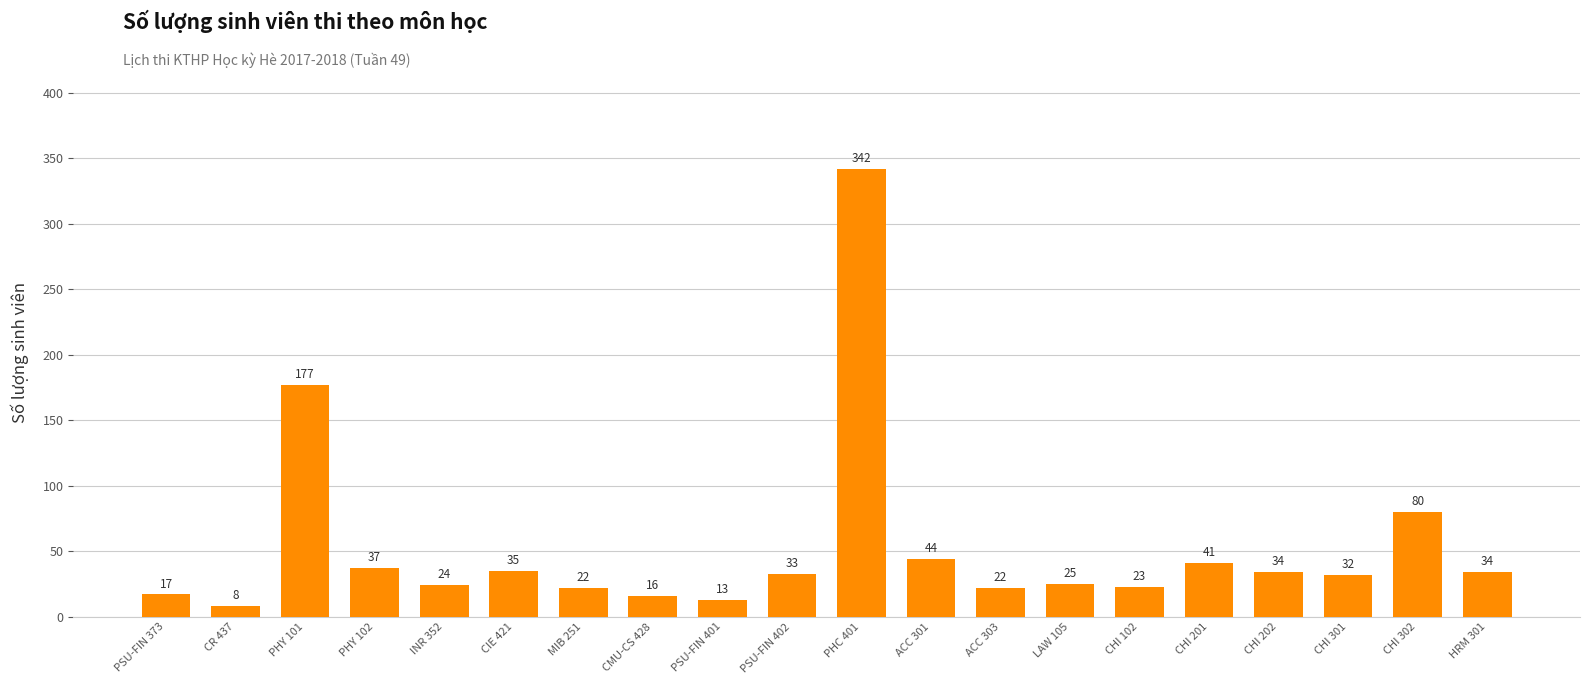

Approximately how many times larger is the value at HRM 301 compared to PHC 401?

0.1